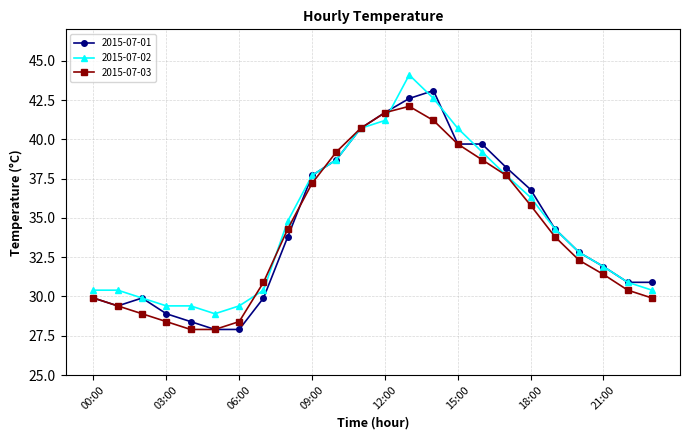

What is the value of the 2015-07-01 point at the 22nd from the left?

31.9